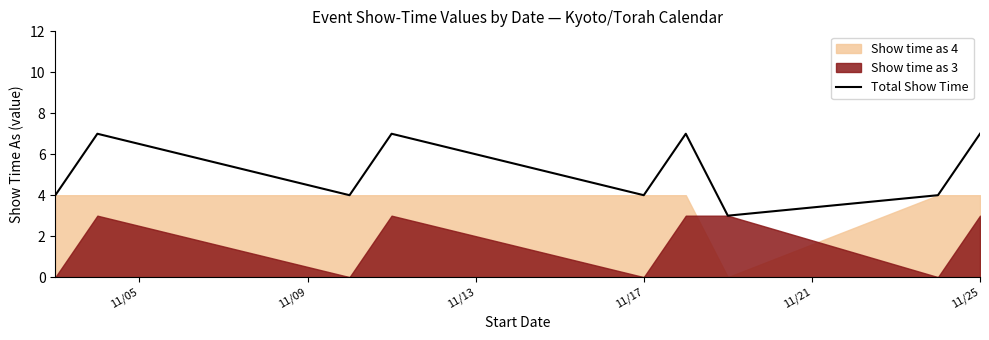

How many data points are less than 4?

1